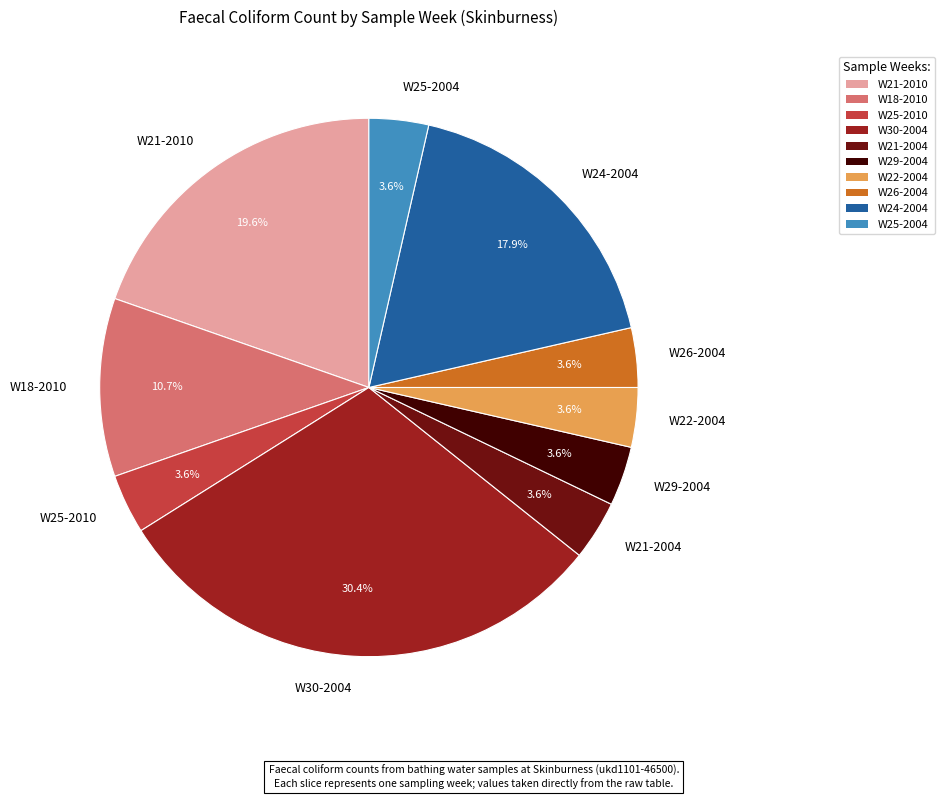

The W18-2010 slice represents 11% of the pie. True or false?

True